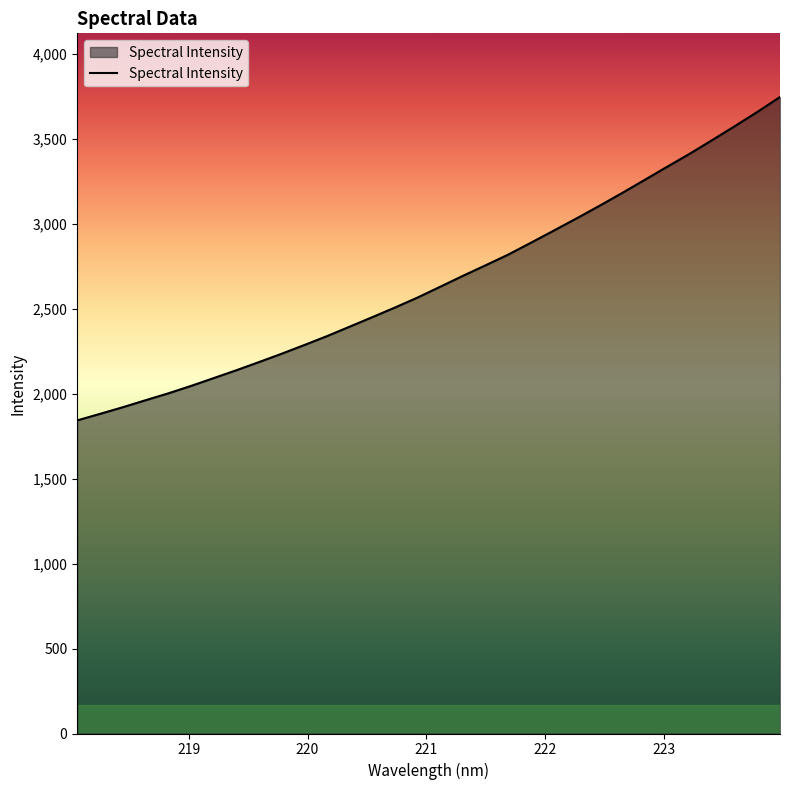

What is the difference between the maximum and minimum values?

1904.7